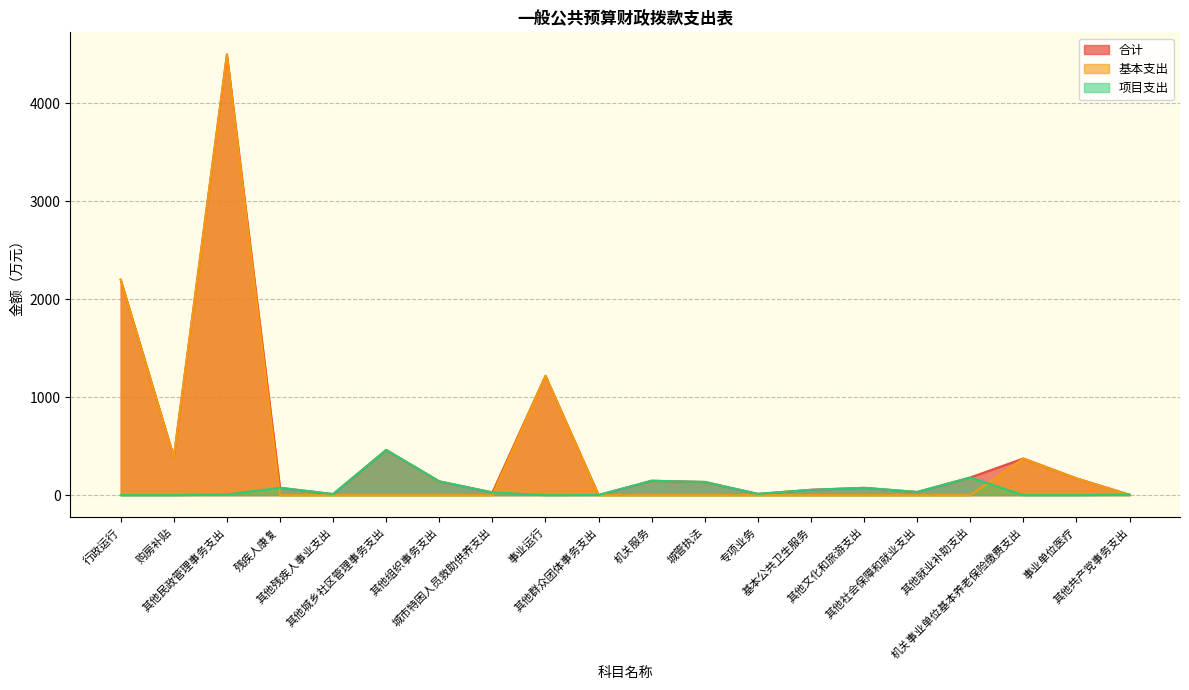

At which category does 项目支出 reach its first local valley?

其他残疾人事业支出